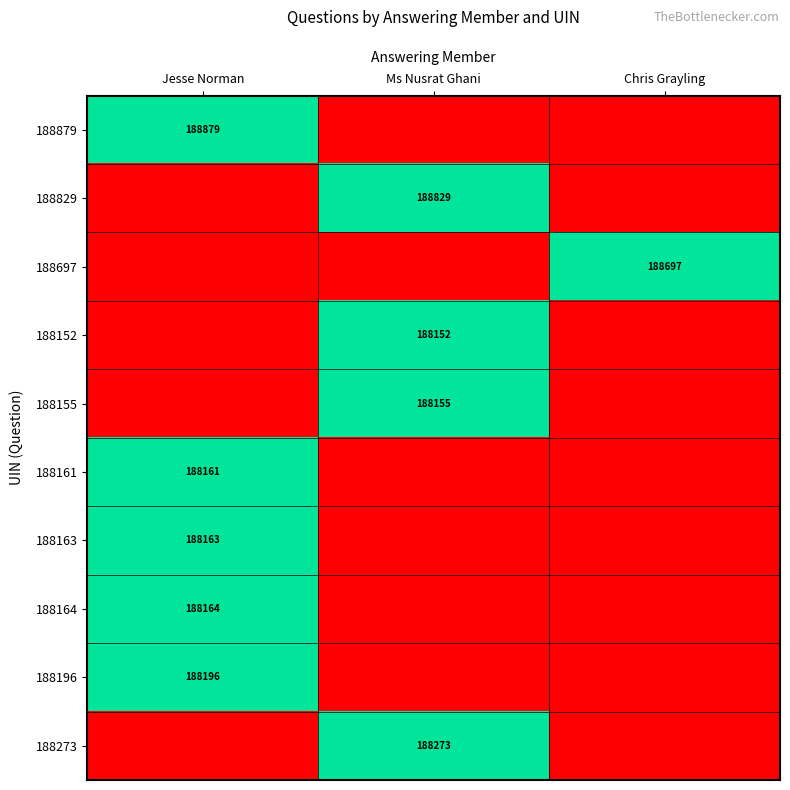

True or false: 188155 has a value of 188155 at Ms Nusrat Ghani.

True